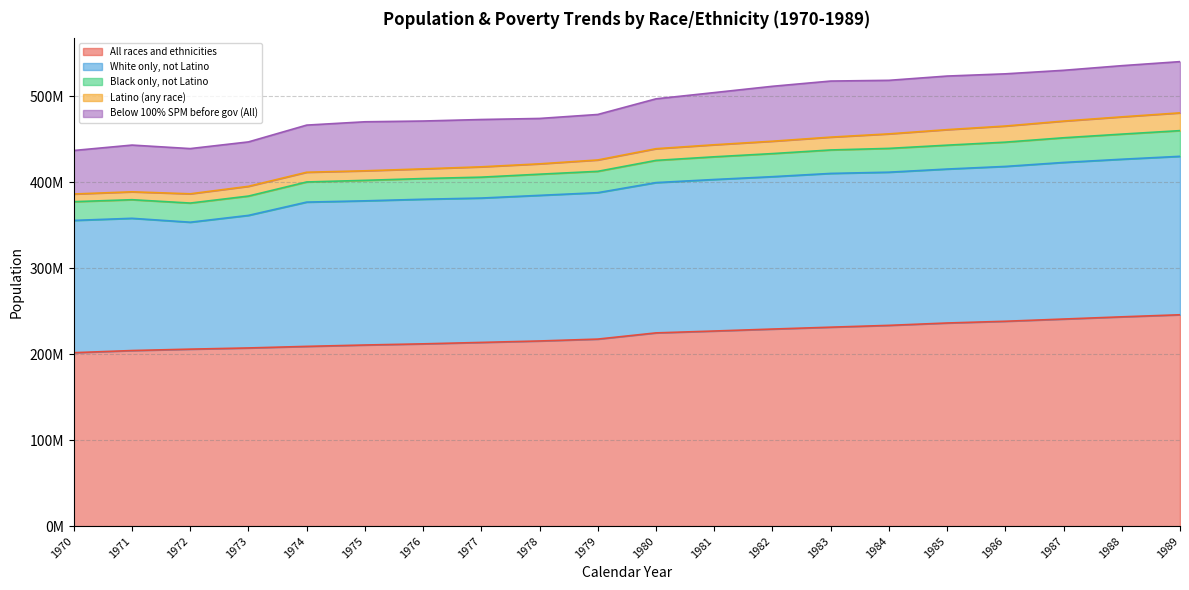

What is the sum of all Black only, not Latino values?

510933547